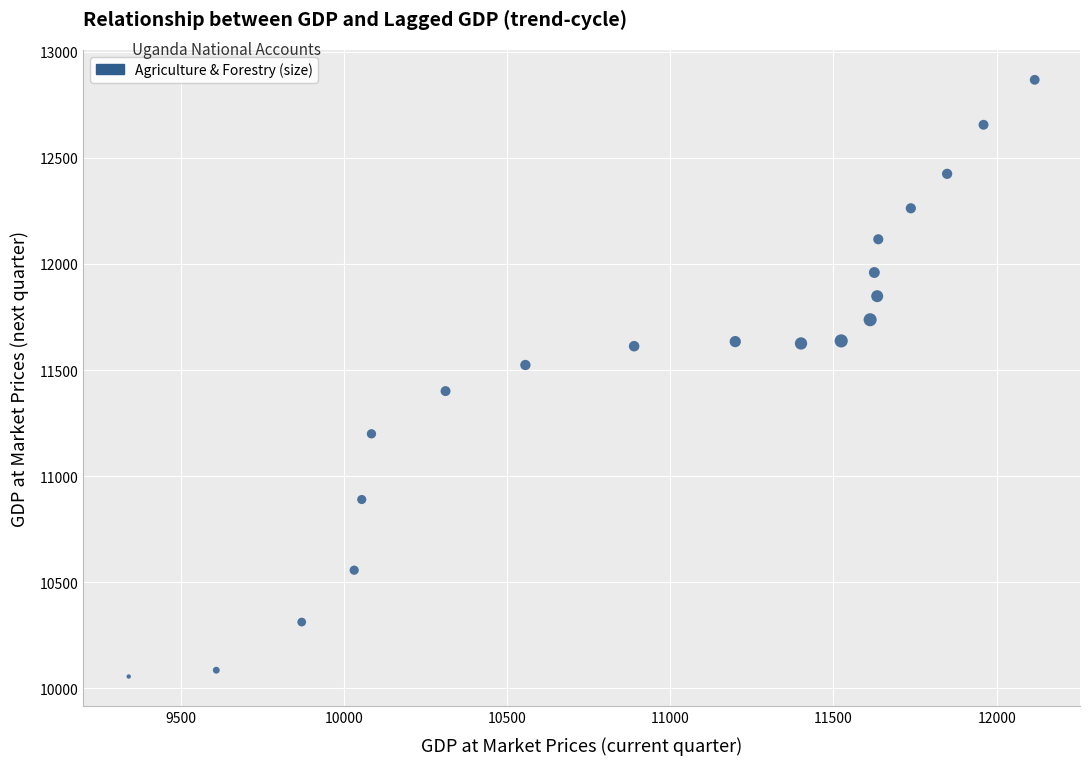

What is the range of Y values (max minus min)?

2813.5